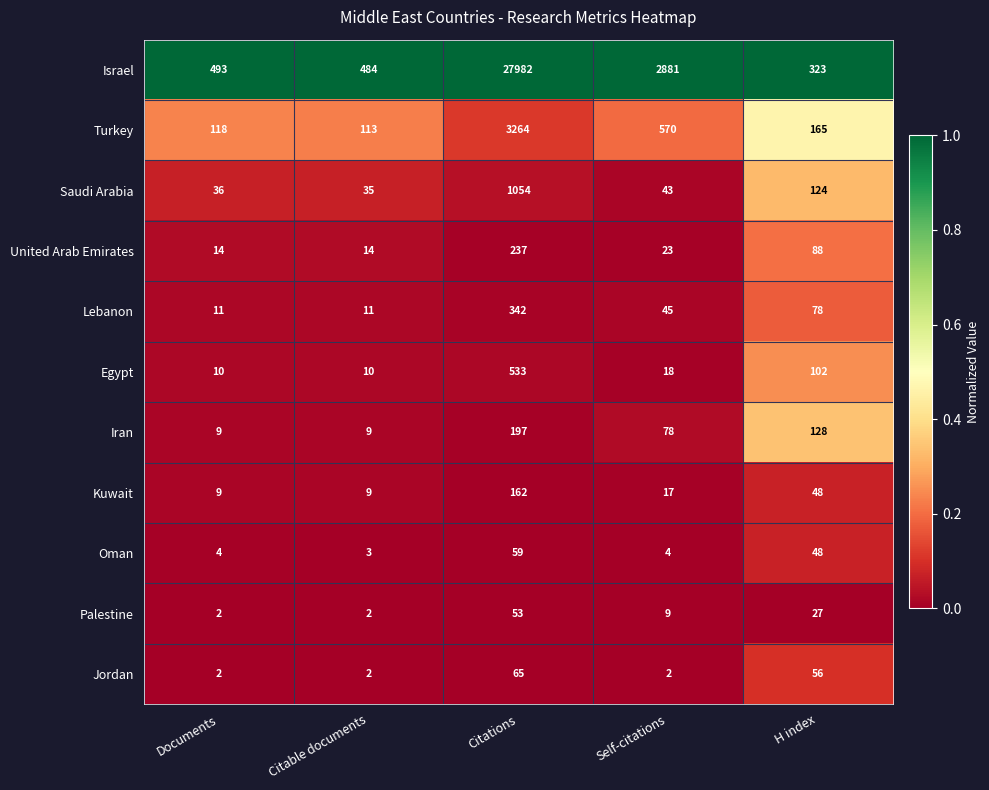

What is the difference between the highest and lowest values at Self-citations?

2879